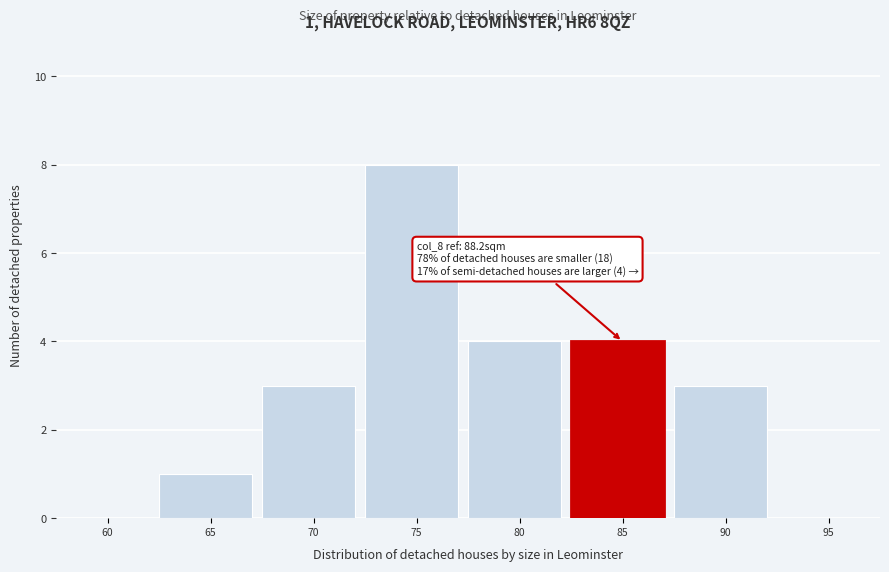

Reading right to left, what are all the values shown in this chart?

95=0	90=3	85=4	80=4	75=8	70=3	65=1	60=0